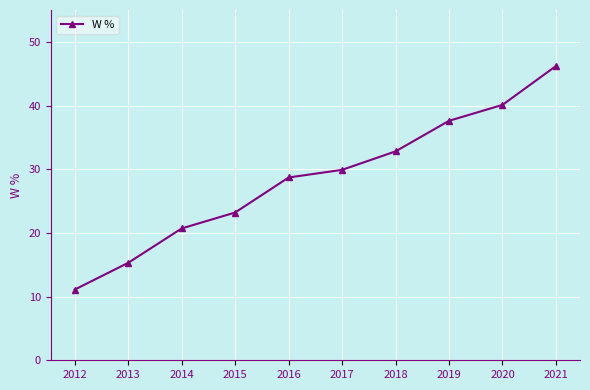

List the labels in order of value, smallest first.

2012, 2013, 2014, 2015, 2016, 2017, 2018, 2019, 2020, 2021